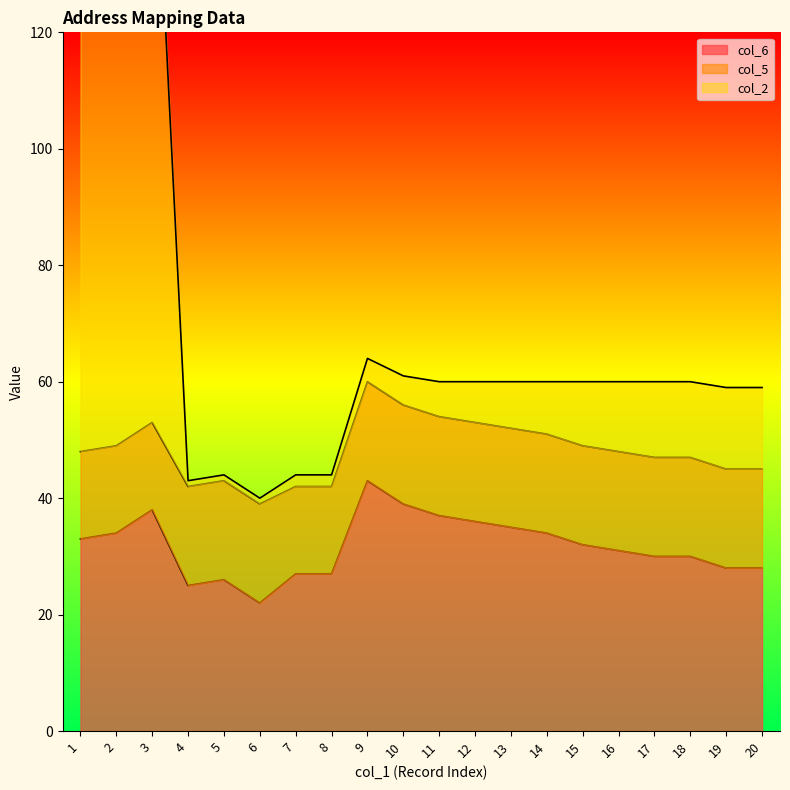

True or false: col_6 and col_2 intersect in this chart.

False